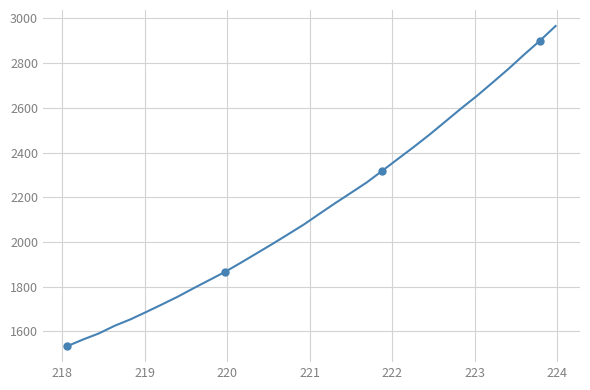

What is the sum of all values?

68947.2